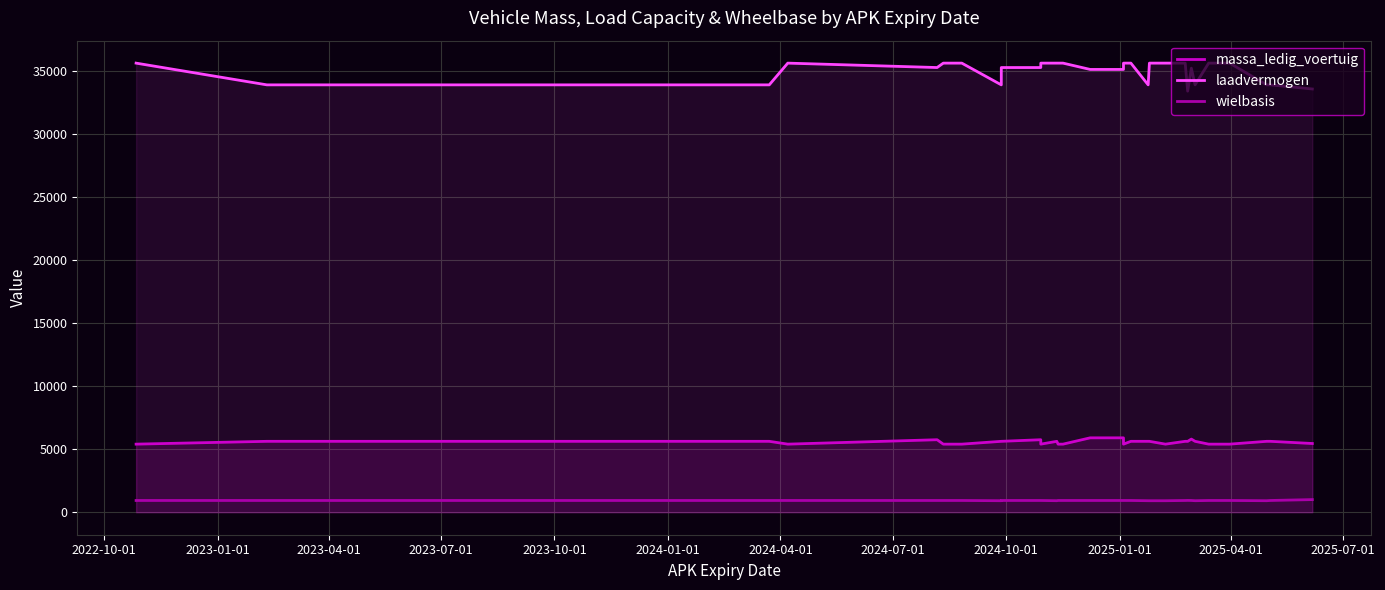

How many lines are shown in the chart?

3